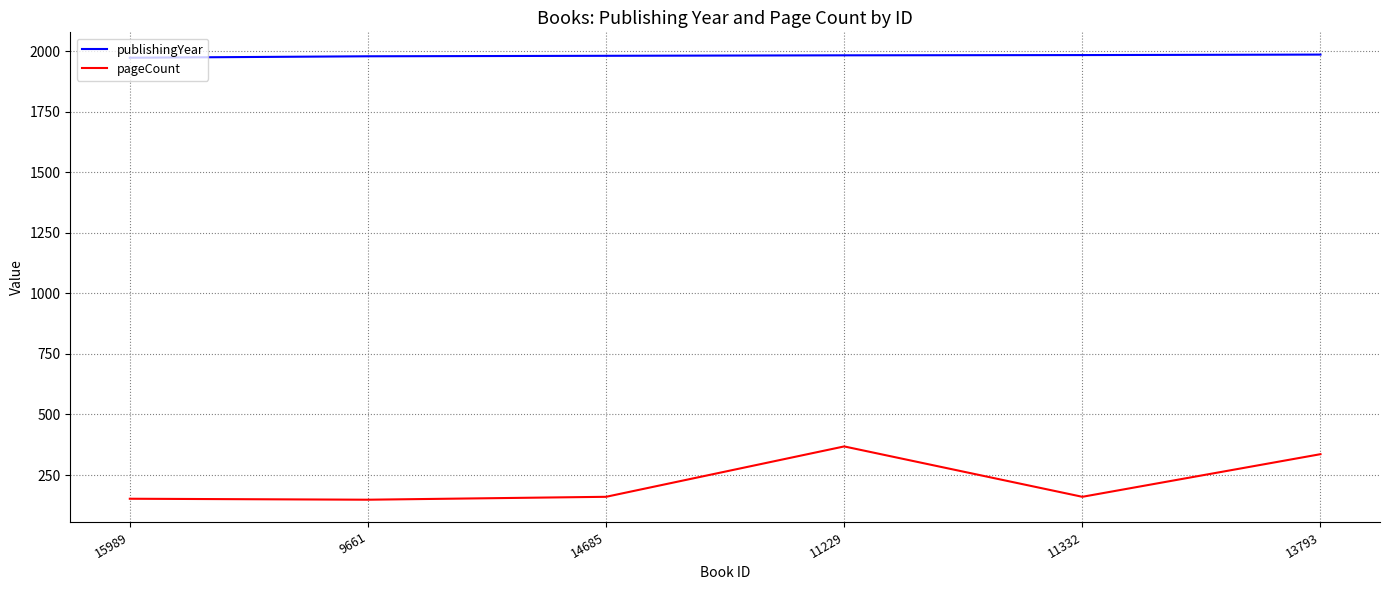

Which series changed the most between 14685 and 11229?

pageCount